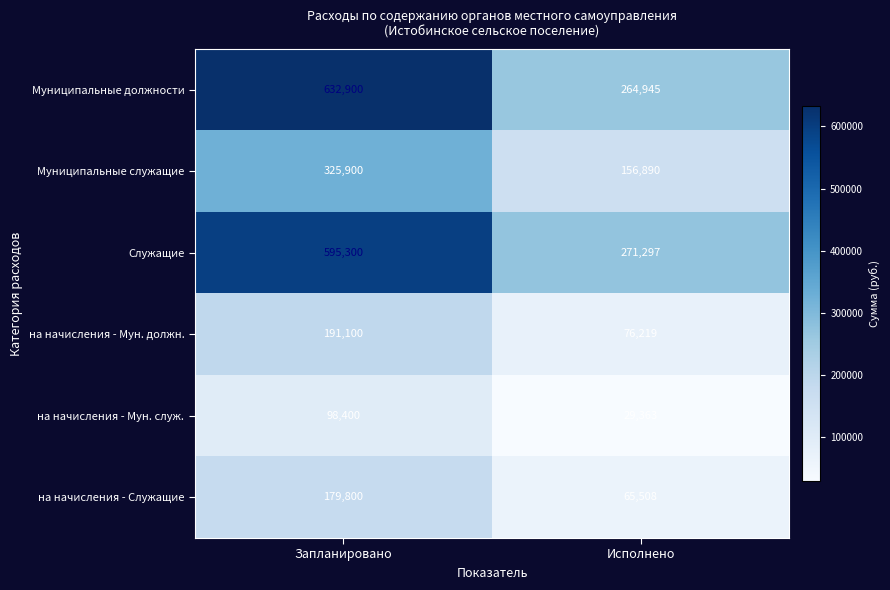

What is the spread (max minus min) of values at Исполнено?

241934